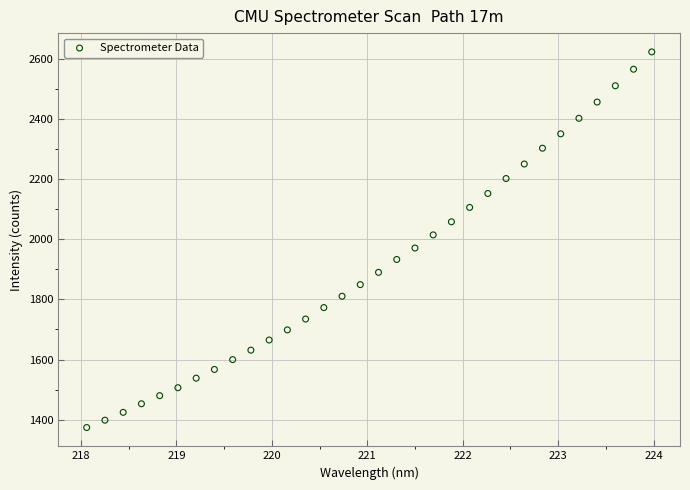

What is the range of X values (max minus min)?

5.9